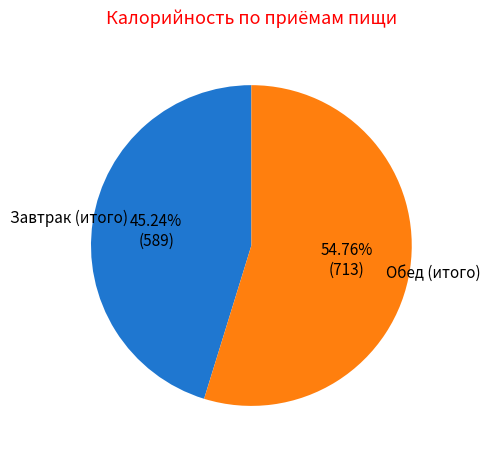

Approximately how many times larger is the value at Завтрак (итого) compared to Обед (итого)?

0.8